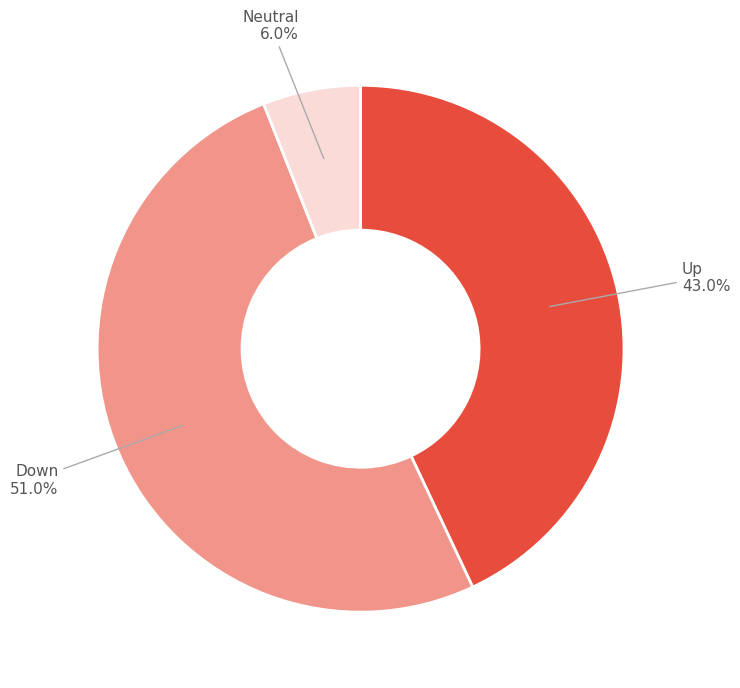

What is the largest slice in the pie chart?

Down